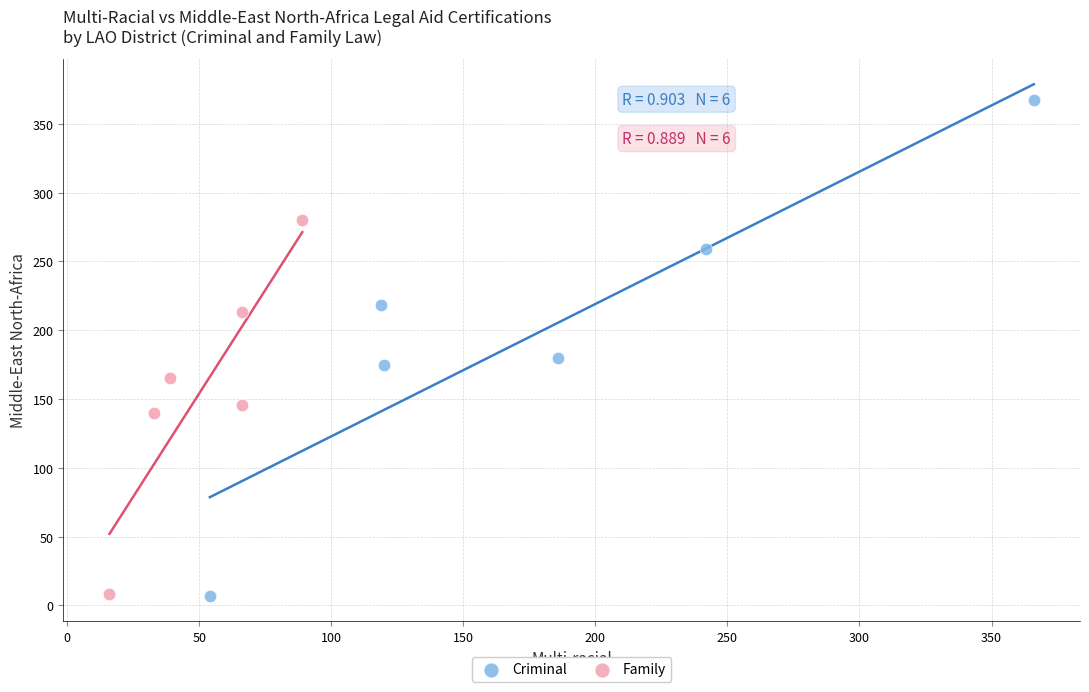

Which series reaches the maximum Y coordinate?

Criminal